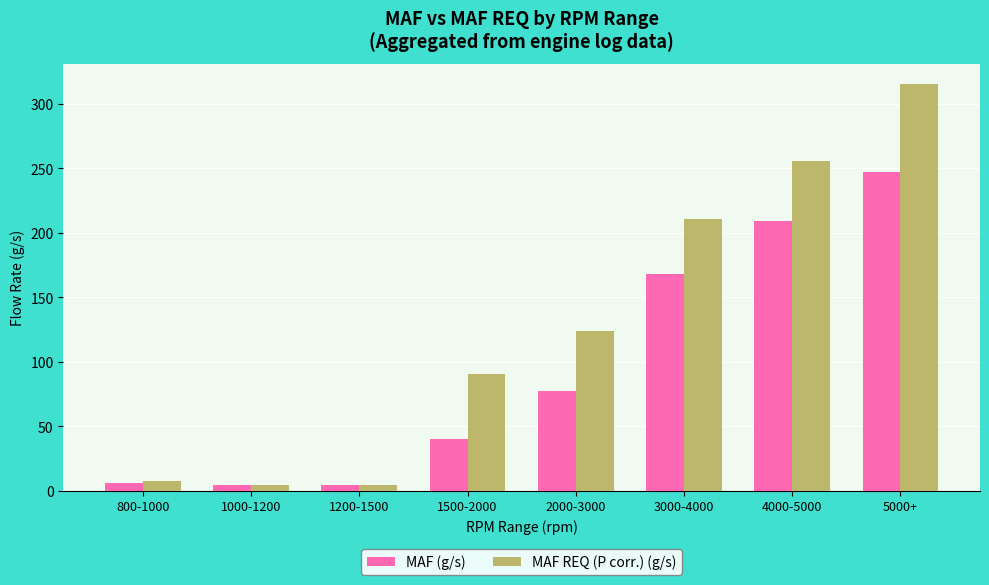

Which series has the largest total across all categories?

MAF REQ (P corr.) (g/s)